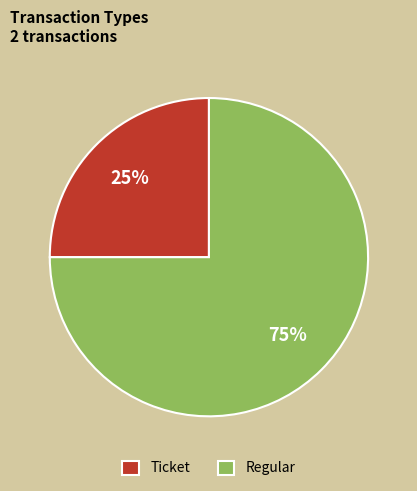

Which has a higher value, Ticket or Regular?

Regular